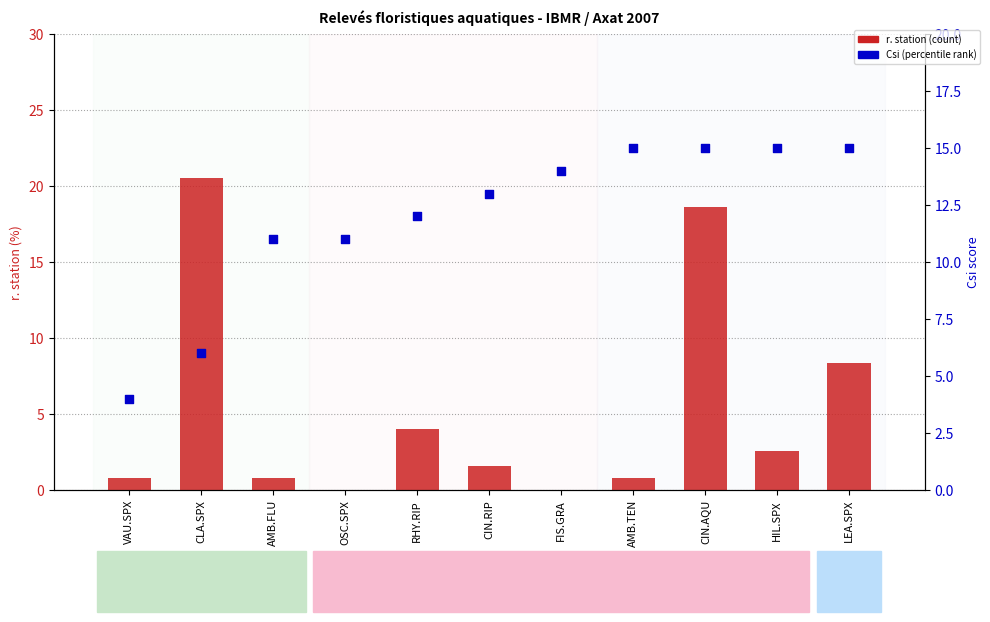

At which category is the sum across all series the highest?

CIN.AQU